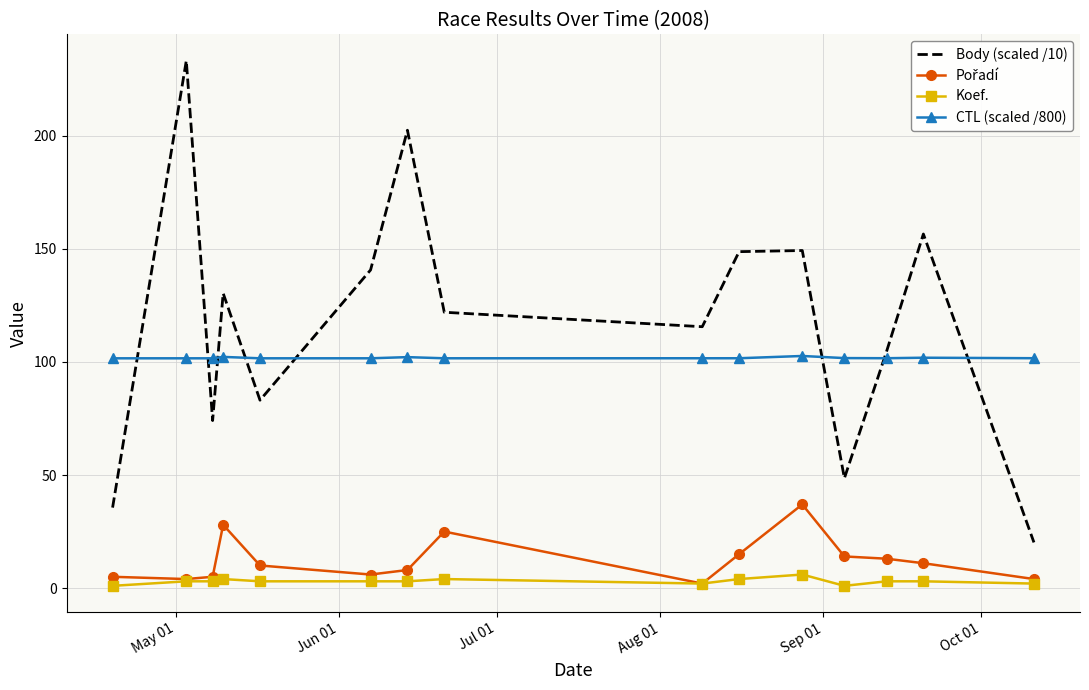

Which series has the largest range (max minus min)?

Body (scaled /10)